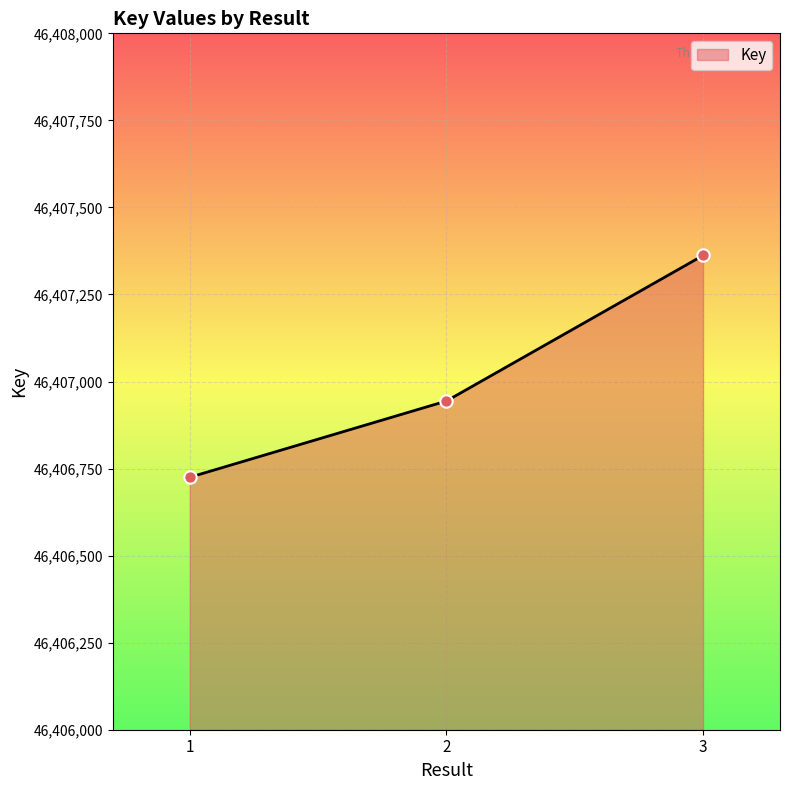

What is the change in value from 2 to 3?

+418